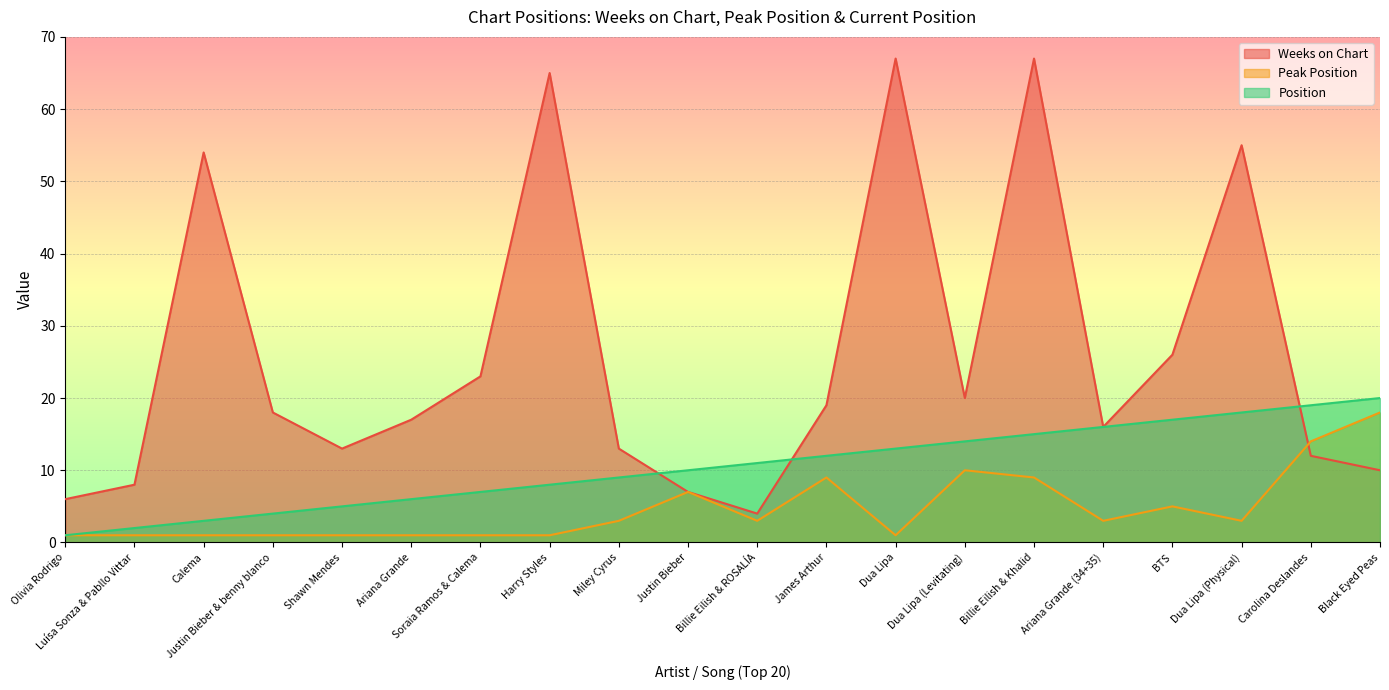

Is it true that Peak Position equals 1 at Ariana Grande?

True